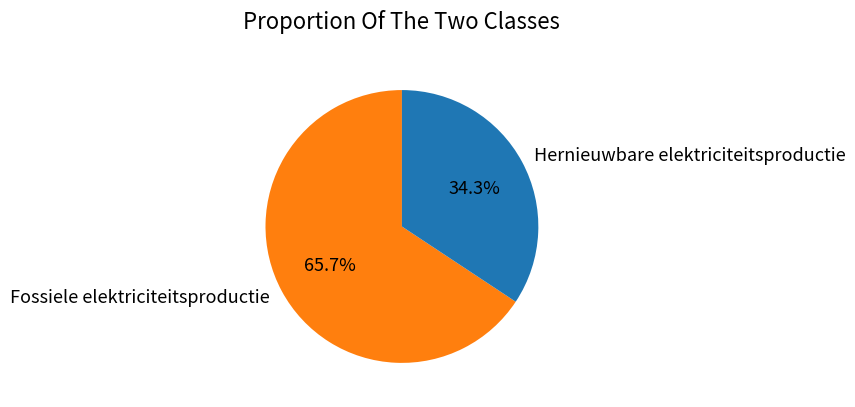

To the nearest percent, what is the difference between the largest and smallest slice percentages?

31%